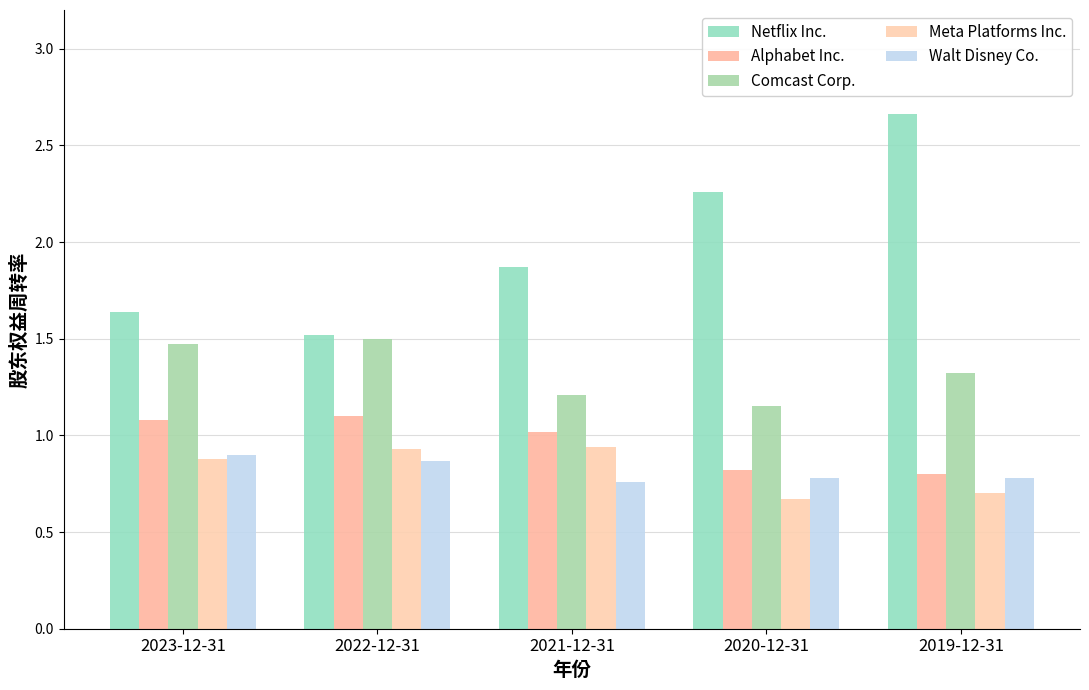

Are the bars horizontal?

No